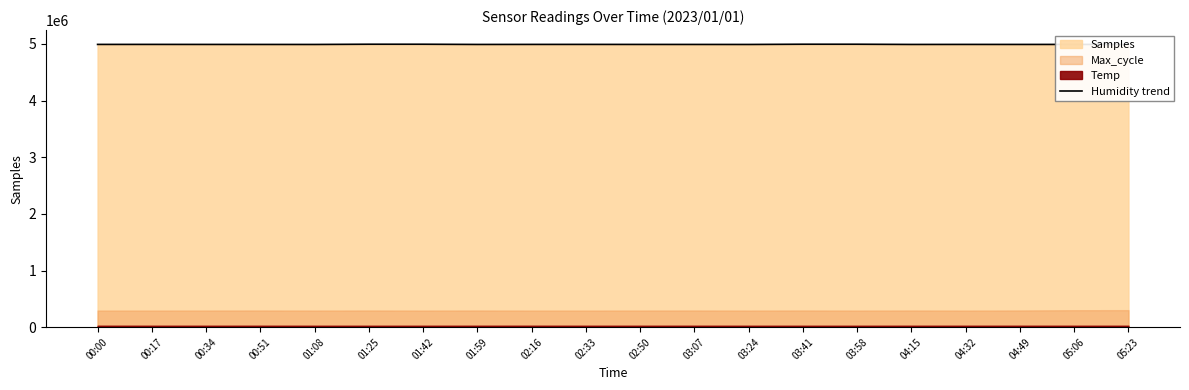

What is the difference between the maximum and minimum values?

4143